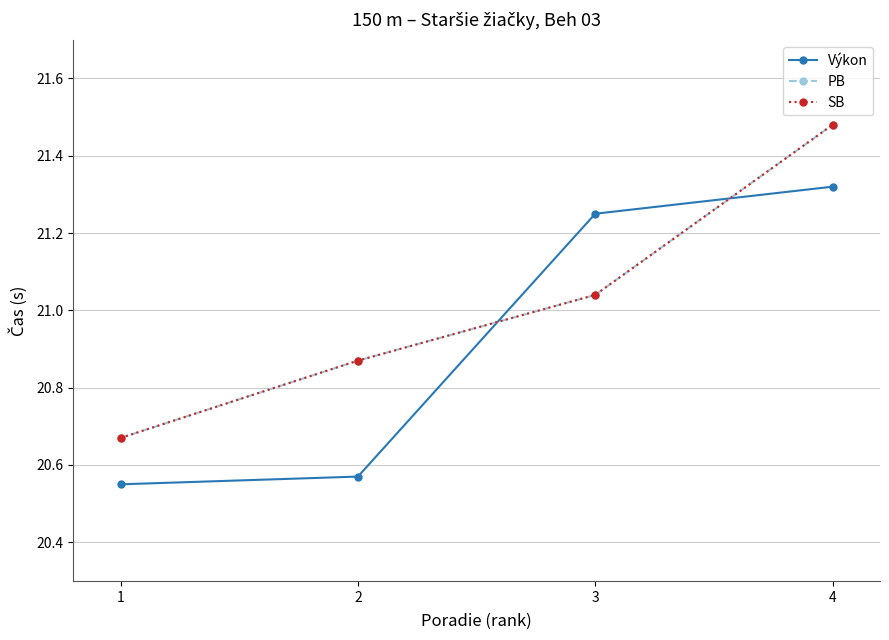

Does the chart have visible grid lines?

Yes